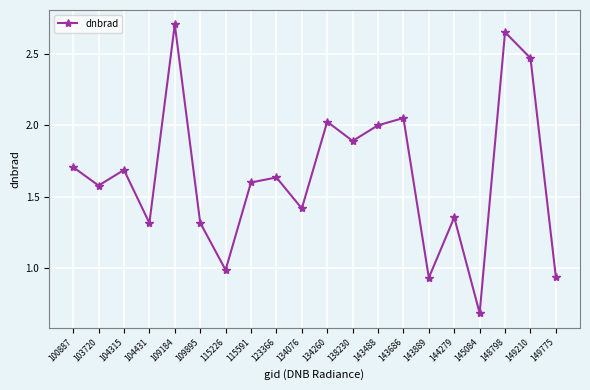

How many data points are above 1?

16